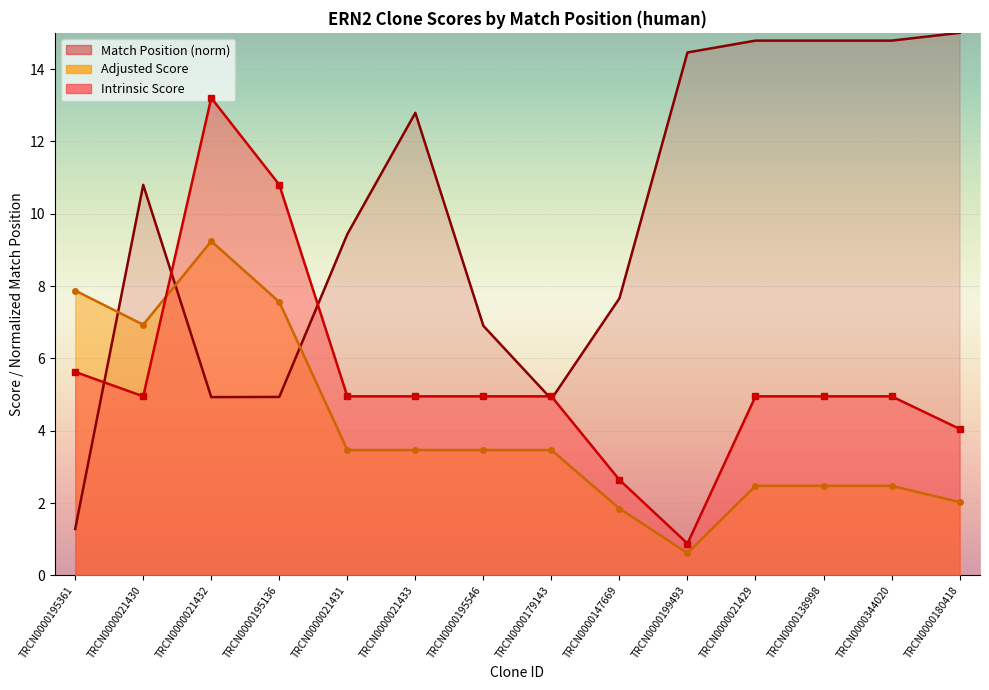

Rank the series at TRCN0000180418 from lowest to highest value.

Adjusted Score, Intrinsic Score, Match Position